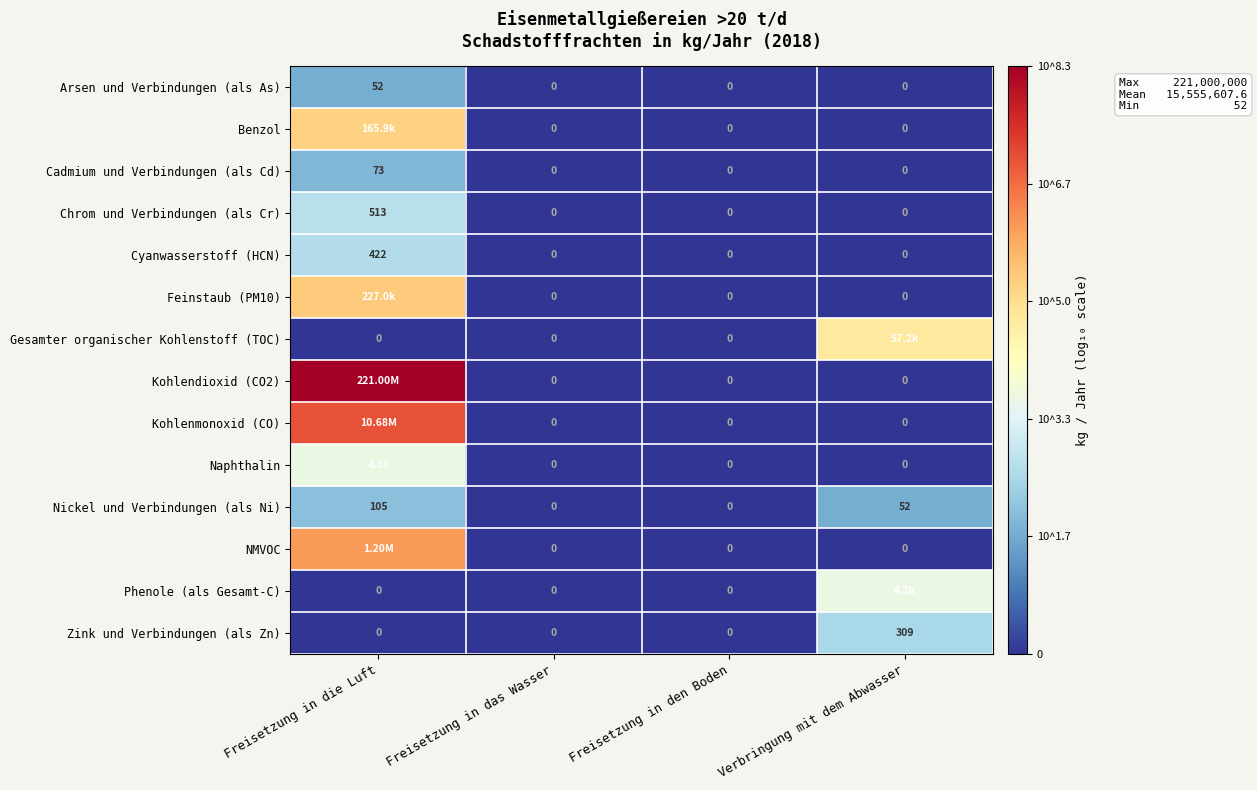

Which category has the highest value in the Arsen und Verbindungen (als As) series?

Freisetzung in die Luft